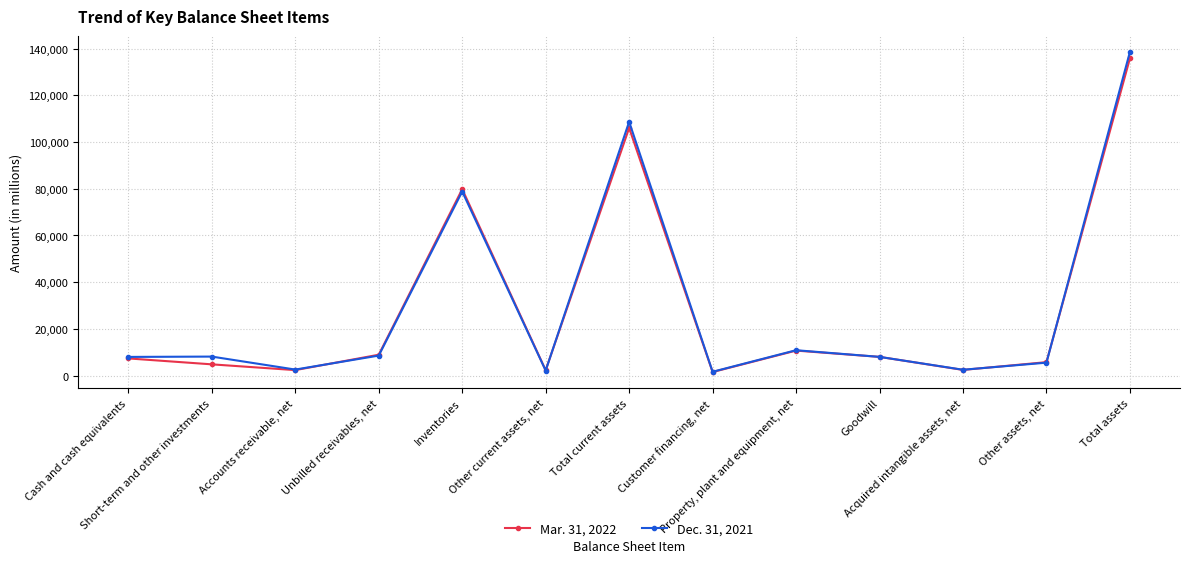

At which category is the sum across all series the highest?

Total assets